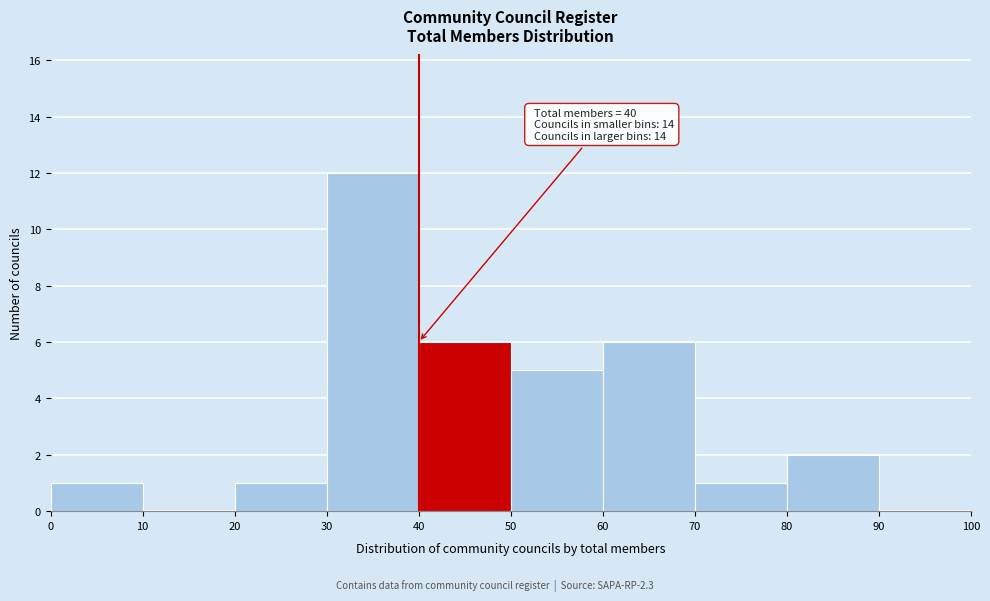

Which range on the x-axis has the tallest bar?

30 to 40